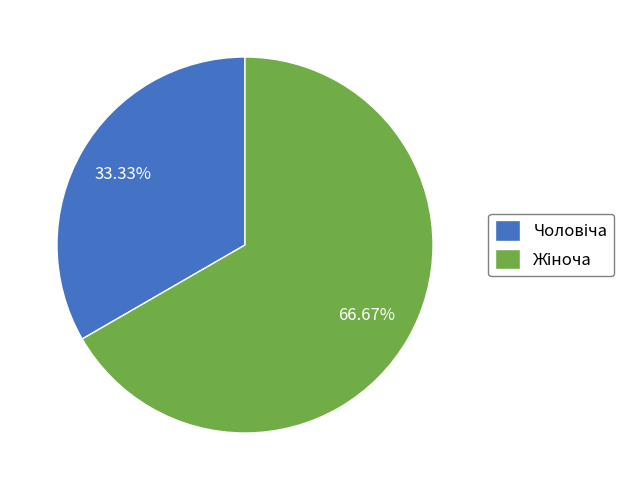

Does any single category account for the majority?

Yes